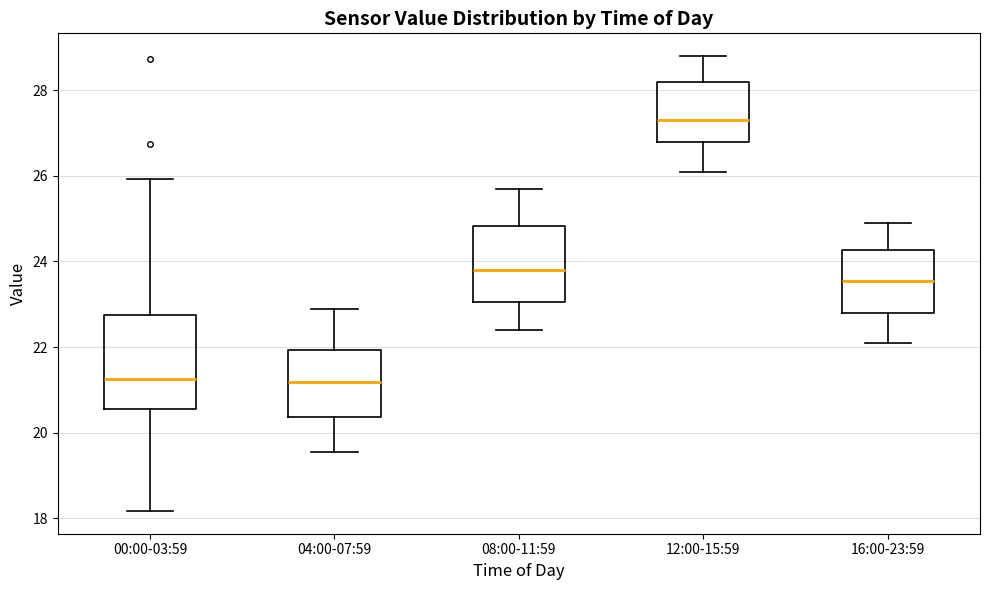

Which box is the tallest, from its lower edge to its upper edge?

00:00-03:59